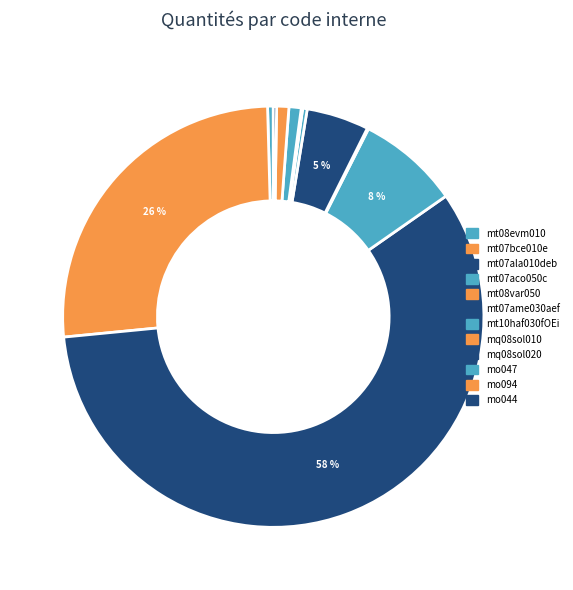

To the nearest percent, what is the difference between the mt07ala010deb and mt10haf030fOEi slice percentages?

58%